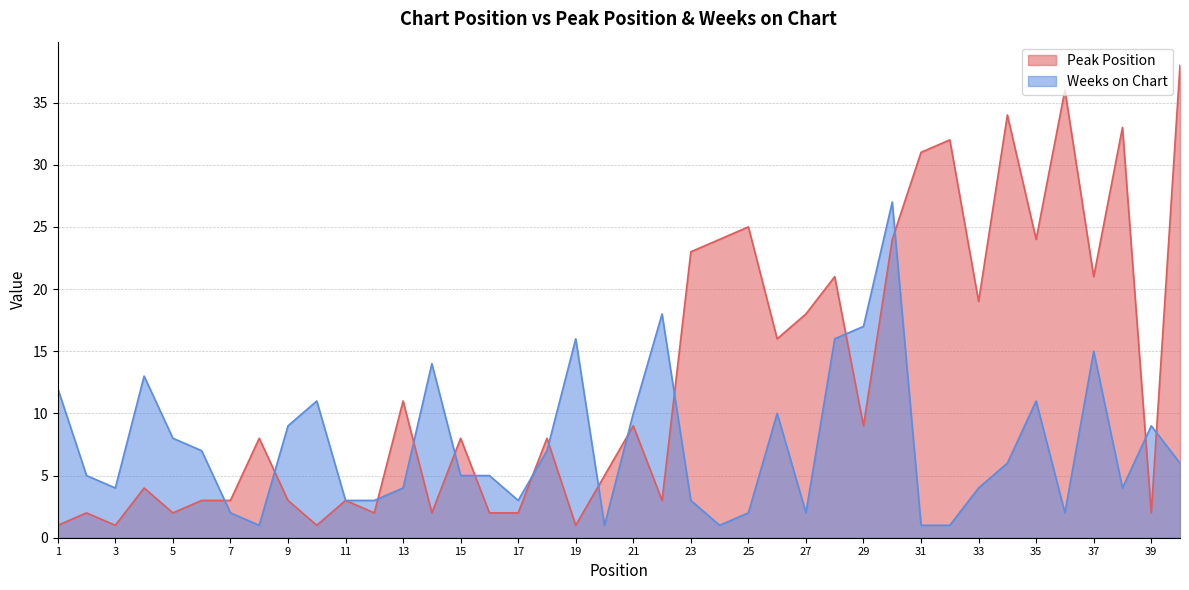

Which has a higher value, 26 or 34?

34